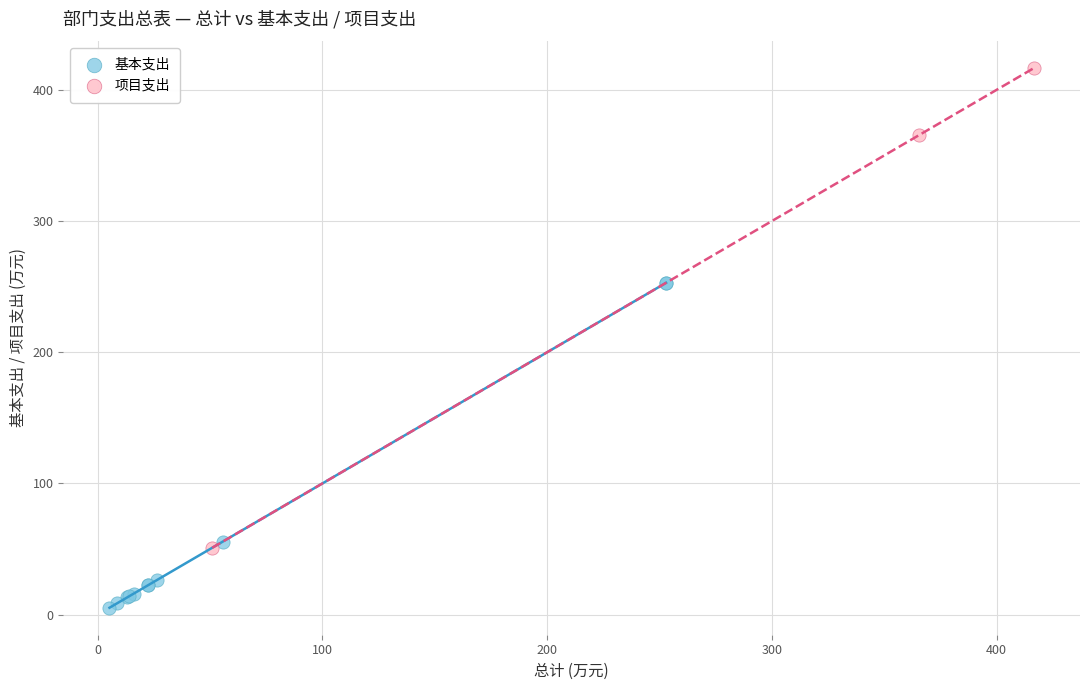

Which series contains the lowest Y value?

基本支出